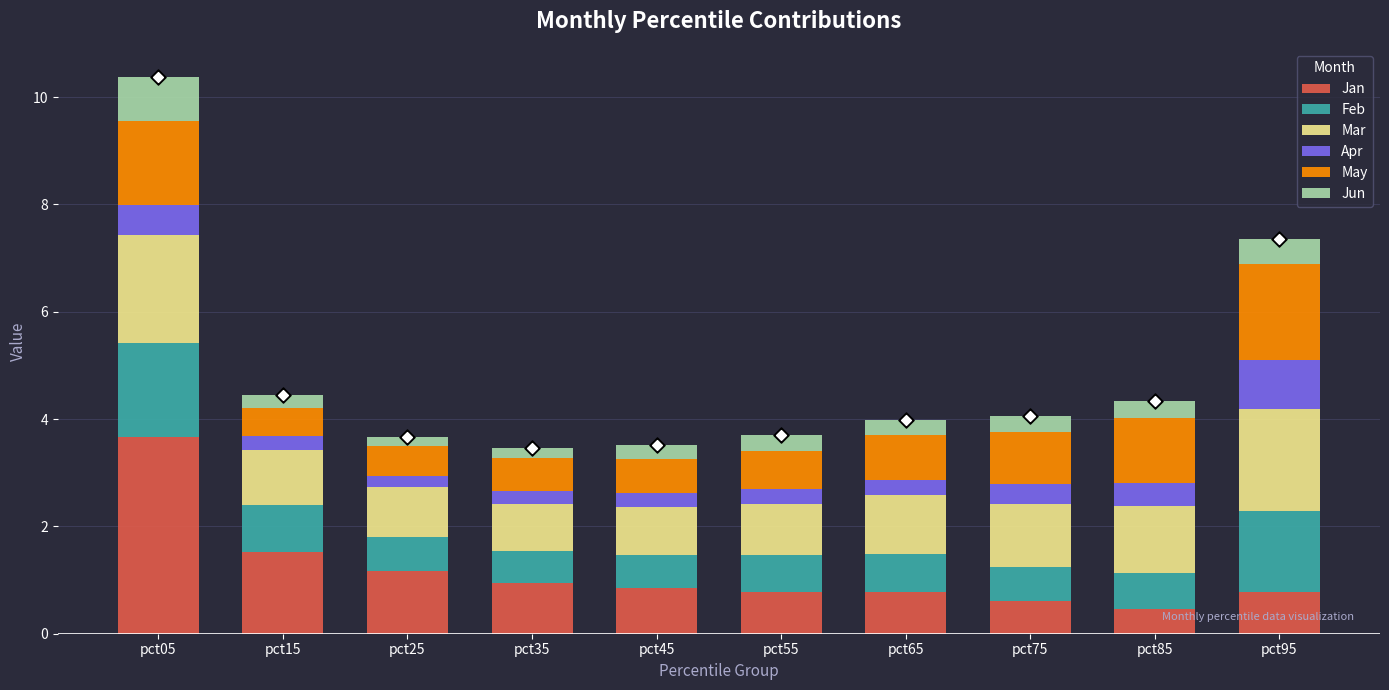

Which series has the largest total across all categories?

Mar